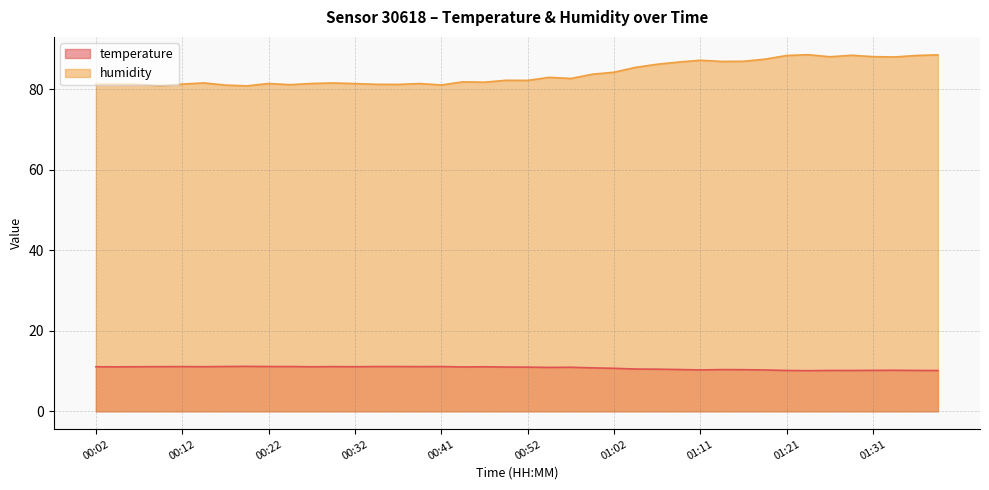

Where is temperature nearest to the value 10?

01:23